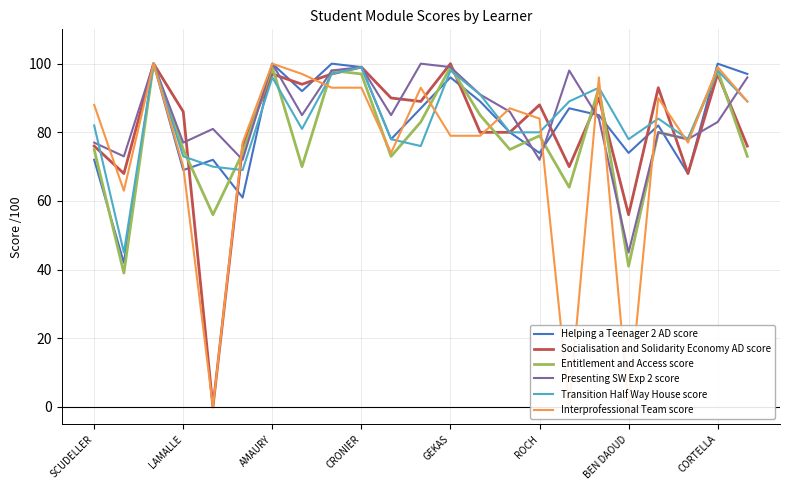

What is the difference between the maximum and second lowest values in the Presenting SW Exp 2 score series?

28